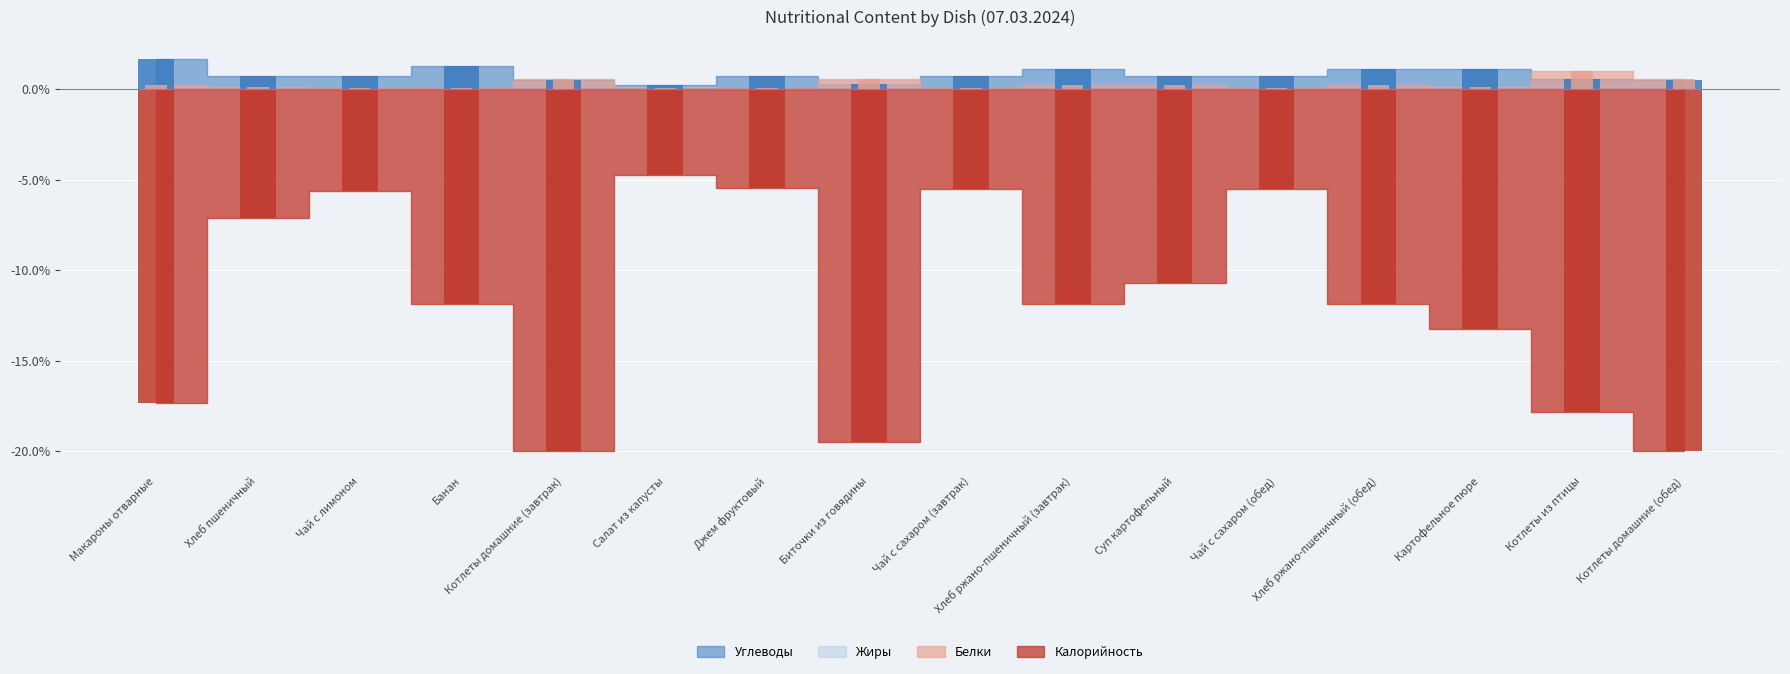

Which series changed the most between Хлеб пшеничный and Джем фруктовый?

Калорийность